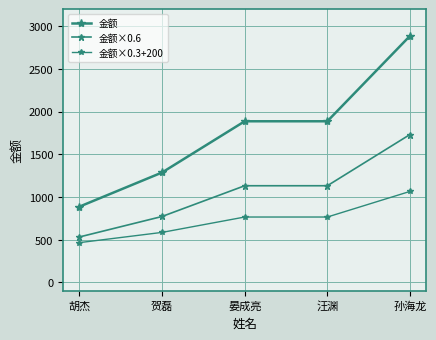

List the series in order of their peak value, highest first.

金额, 金额×0.6, 金额×0.3+200